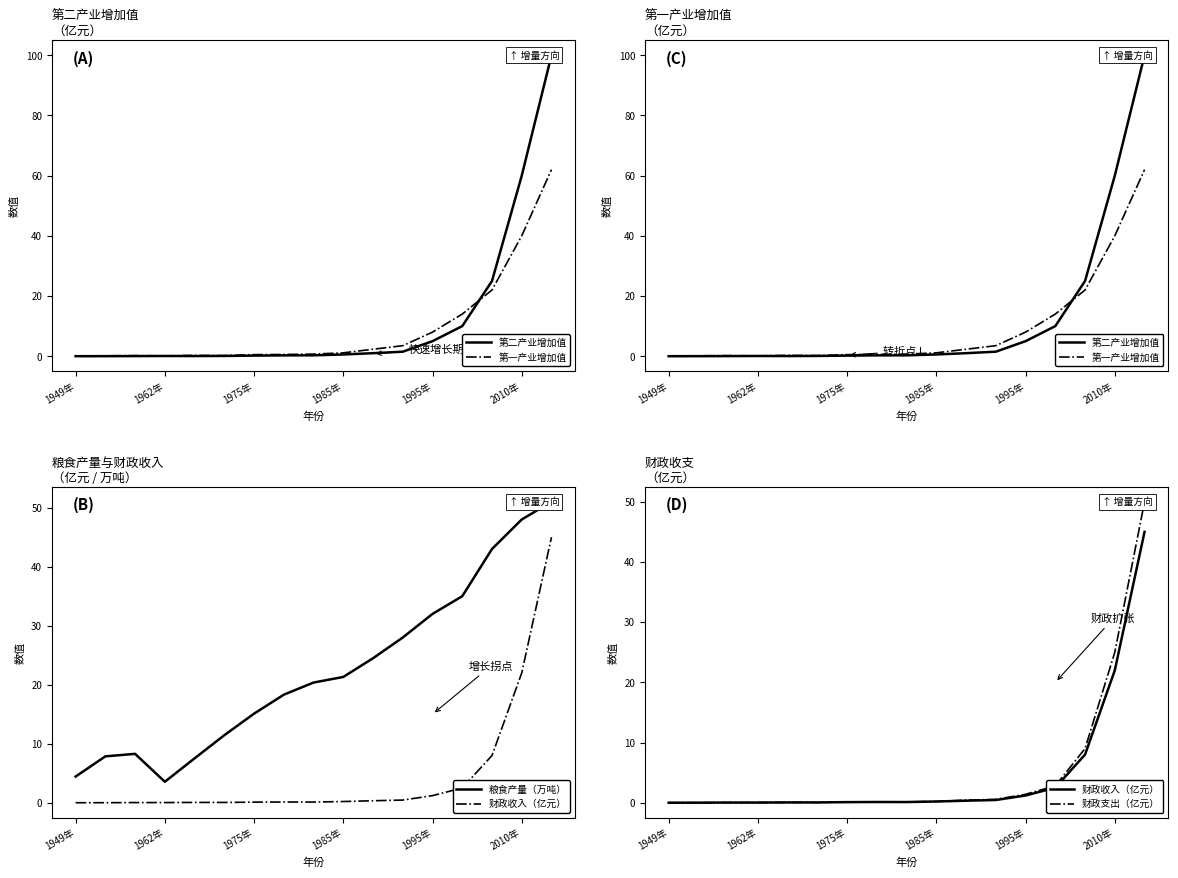

Is the value of 粮食产量（万吨） at 9 greater than the value of 财政收入（亿元） at 2010年?

Yes